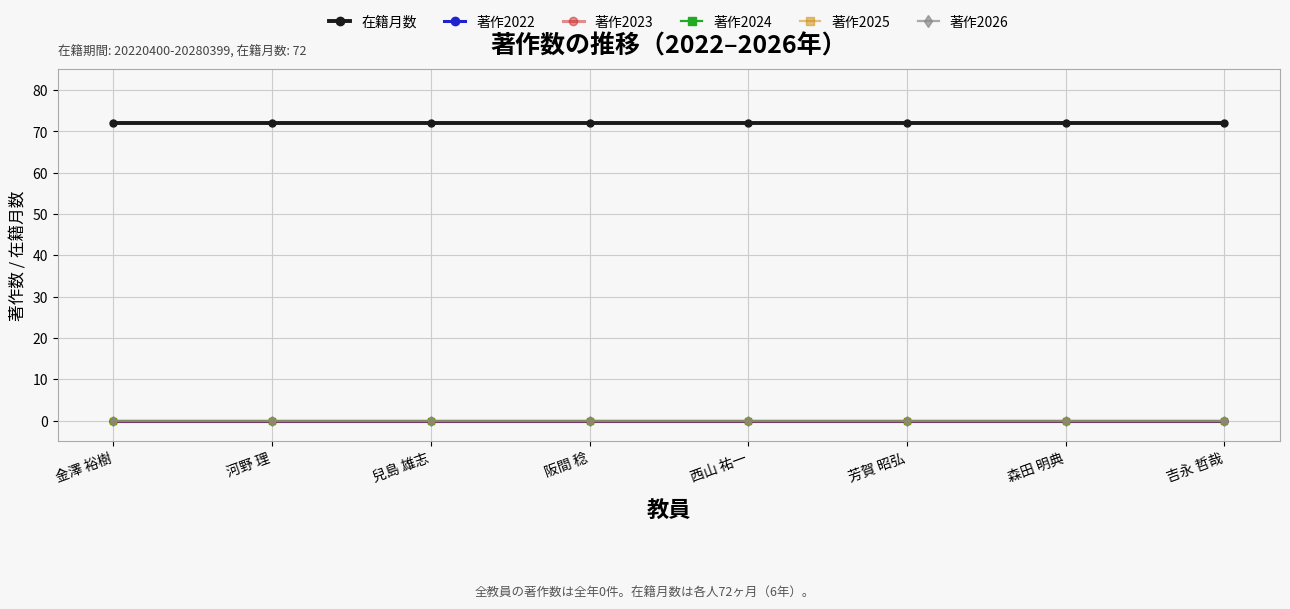

At which category does the chart reach its minimum across all series?

金澤 裕樹